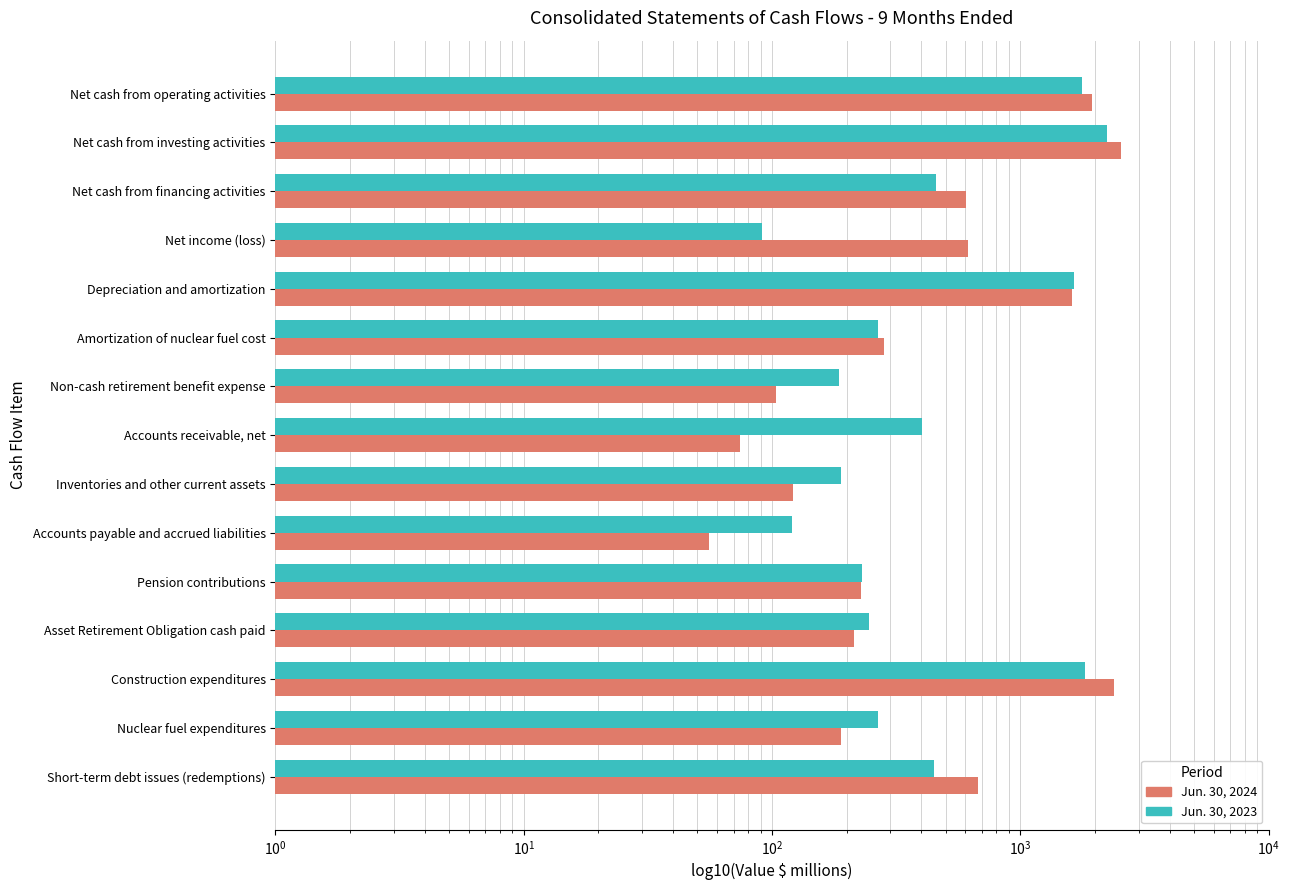

The Jun. 30, 2024 series shows 122 at Inventories and other current assets. True or false?

True